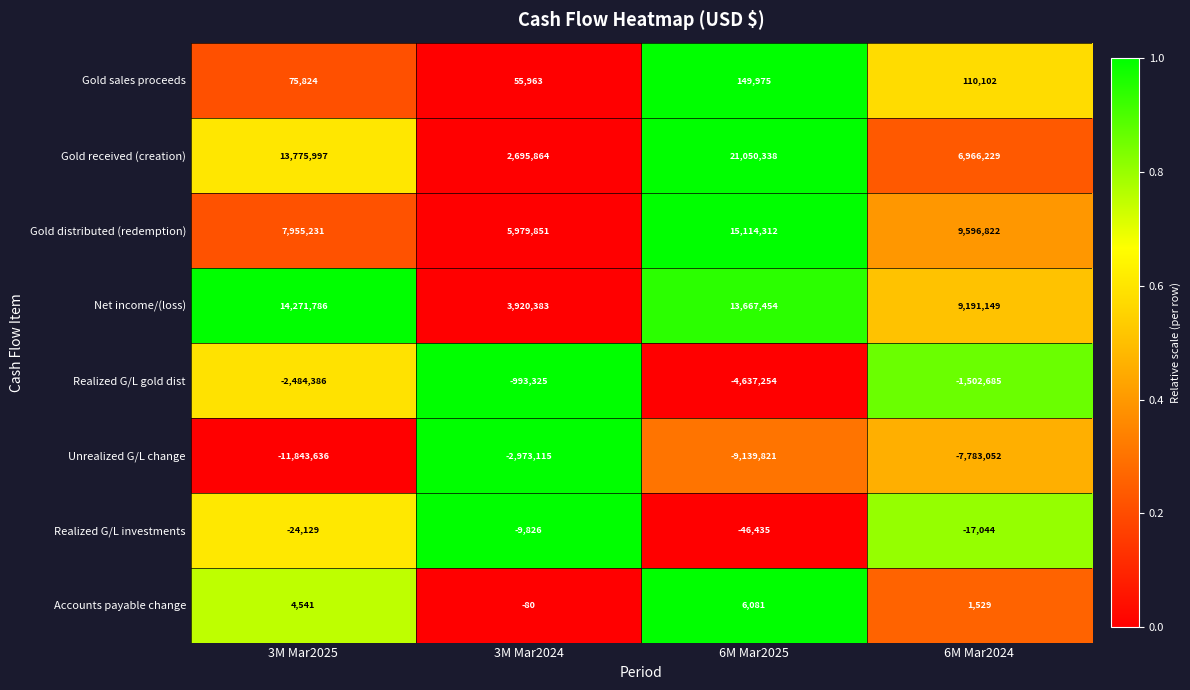

How many data points does each series have?

4